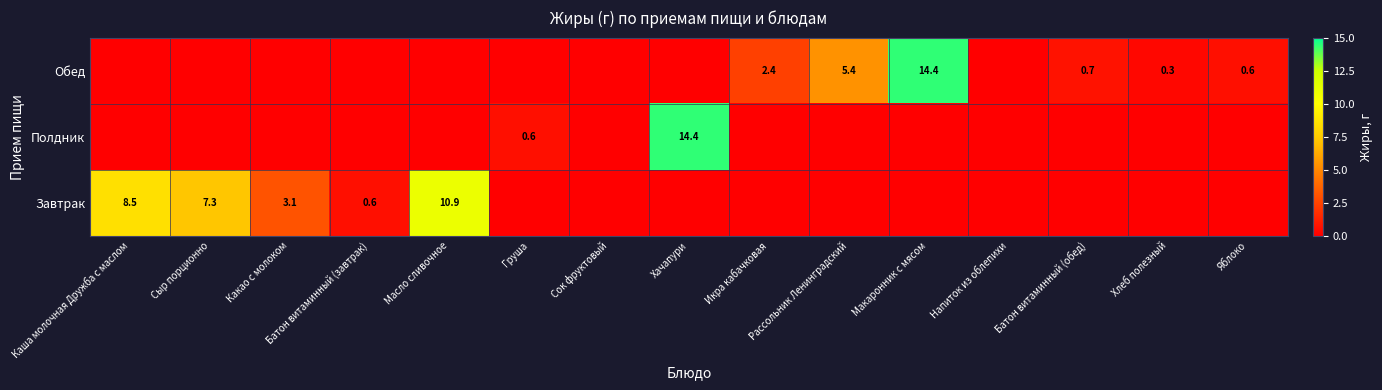

The Обед series shows 14.4 at Макаронник с мясом. True or false?

True